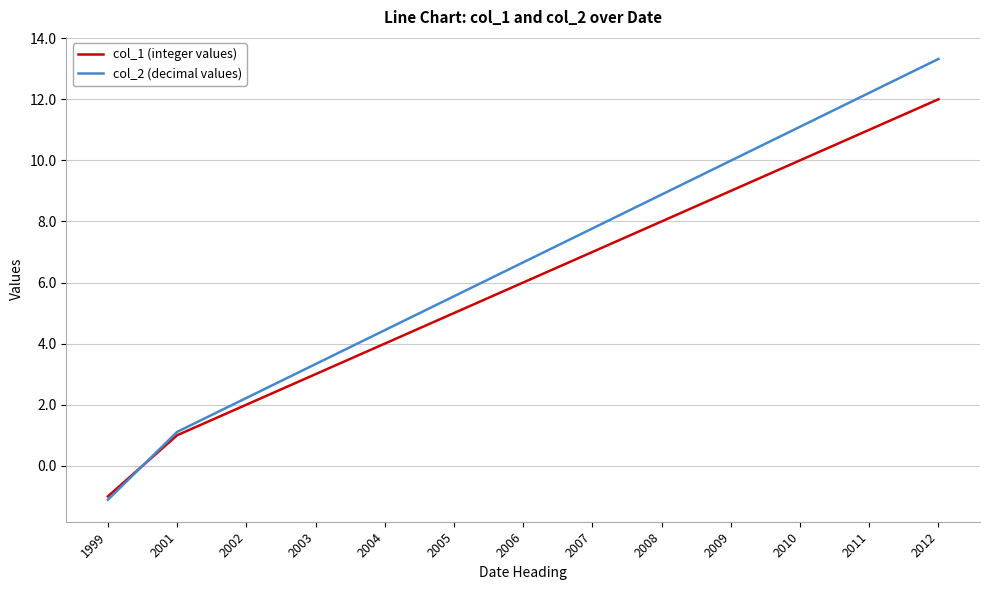

How many values in col_2 (decimal values) are below zero?

1